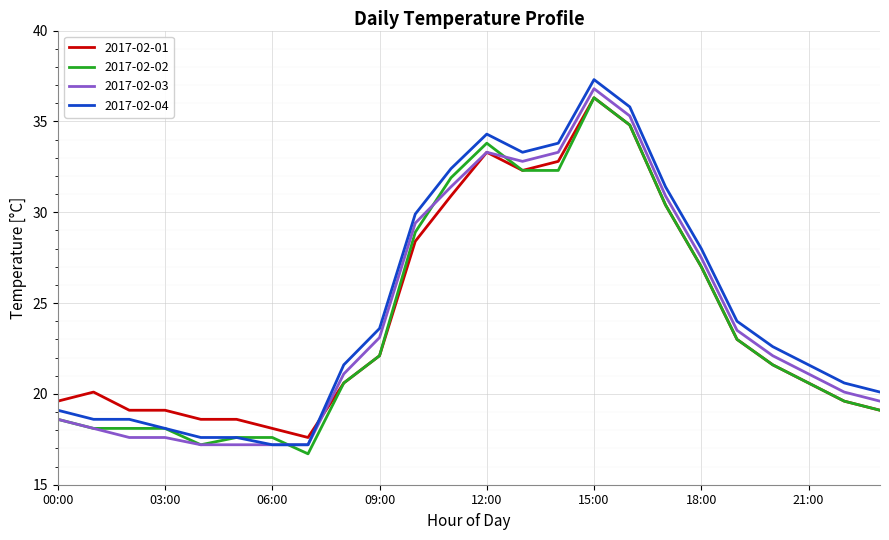

True or false: 2017-02-04 and 2017-02-01 cross at least once.

True